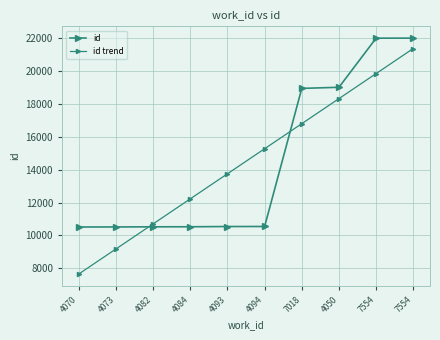

What is the label of the 10th point from the right?

4070